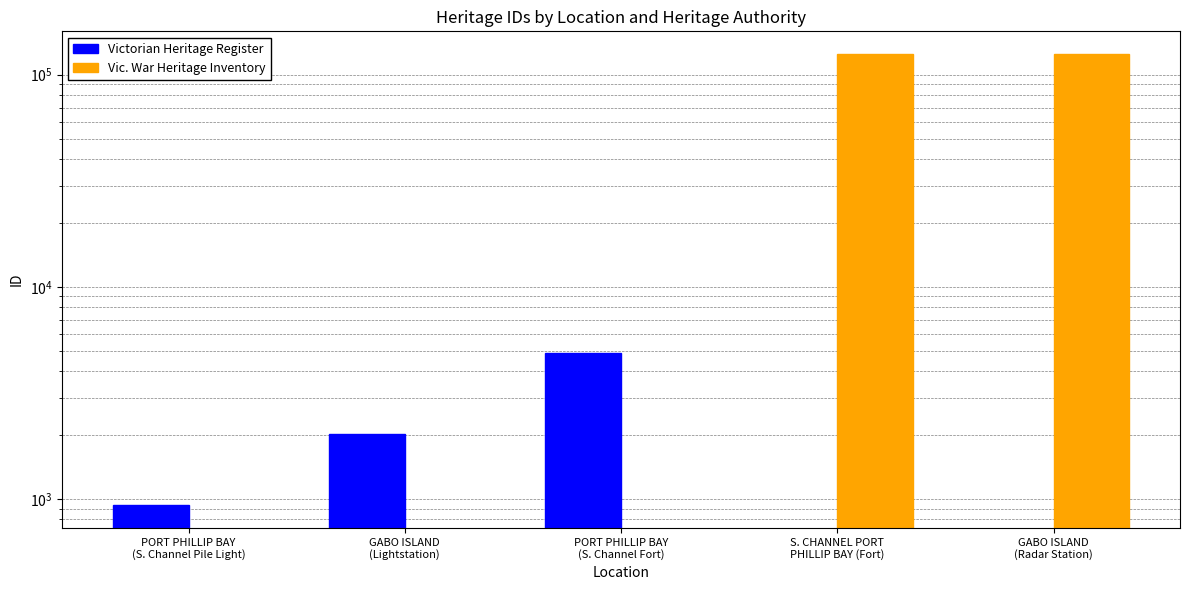

At PORT PHILLIP BAY
(S. Channel Pile Light), list the series in order from largest to smallest.

Victorian Heritage Register, Vic. War Heritage Inventory